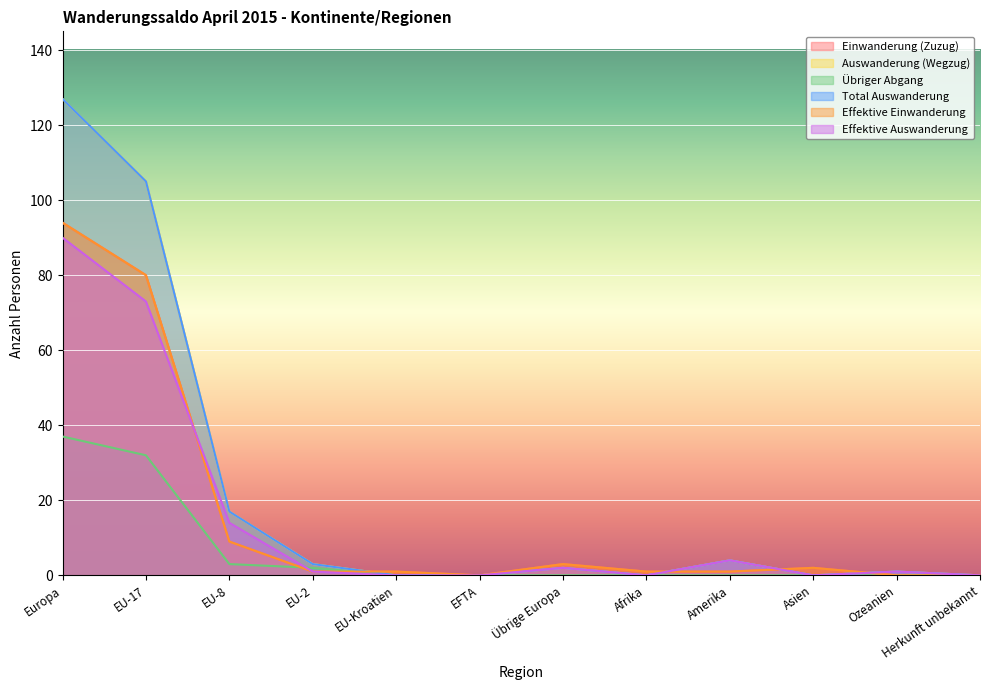

Rank the series by their maximum value, from lowest to highest.

Übriger Abgang, Effektive Auswanderung, Einwanderung (Zuzug), Effektive Einwanderung, Auswanderung (Wegzug), Total Auswanderung